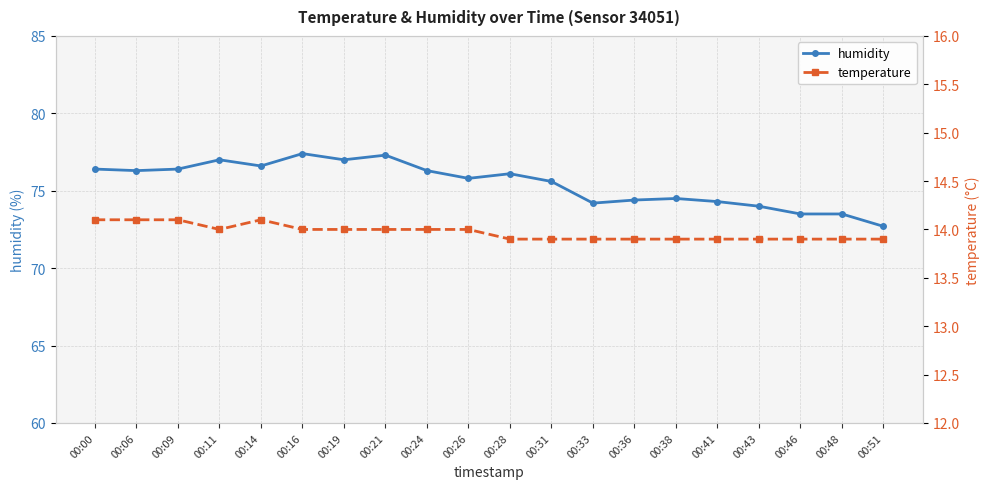

What is the average value of the temperature series?

14.0